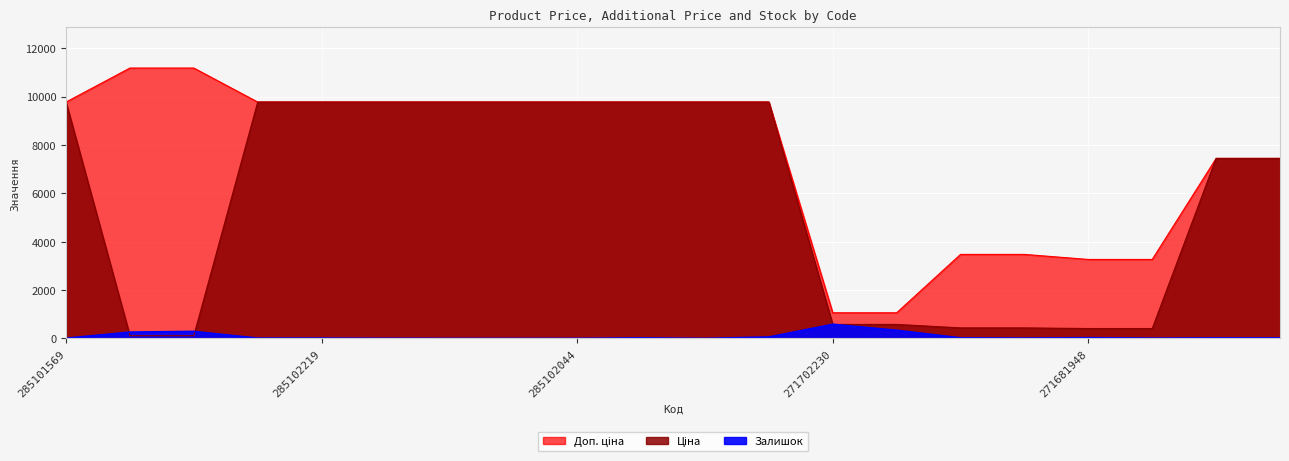

What is the label of the 8th point from the right?

271702230